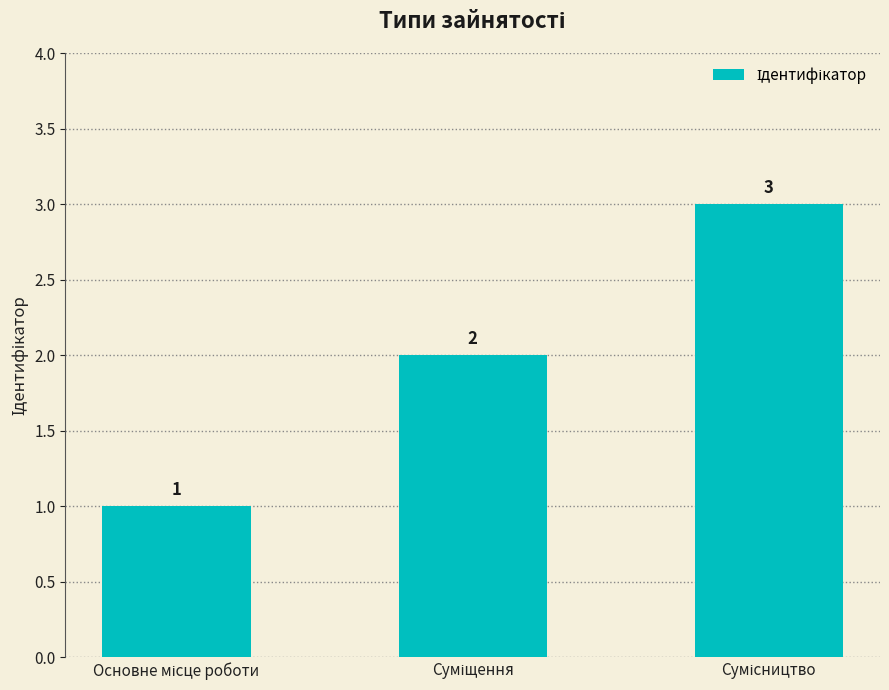

What is the sum of all values?

6